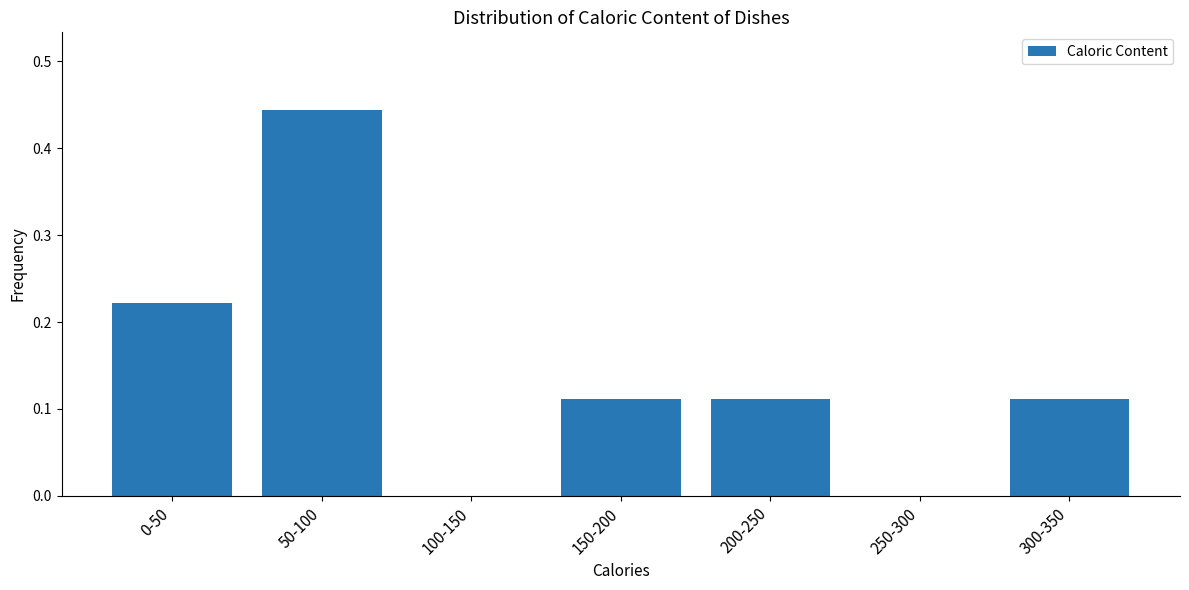

What is the change in value from 50-100 to 250-300?

-0.4